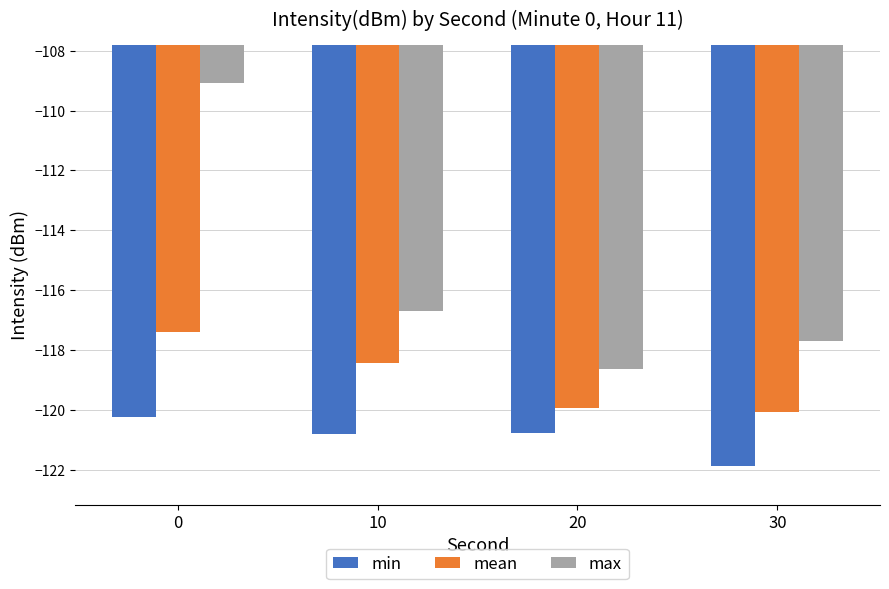

Reading right to left, what are all the values shown in this chart?

min: -121.9	-120.8	-120.8	-120.2
mean: -120.1	-119.9	-118.4	-117.4
max: -117.7	-118.6	-116.7	-109.1